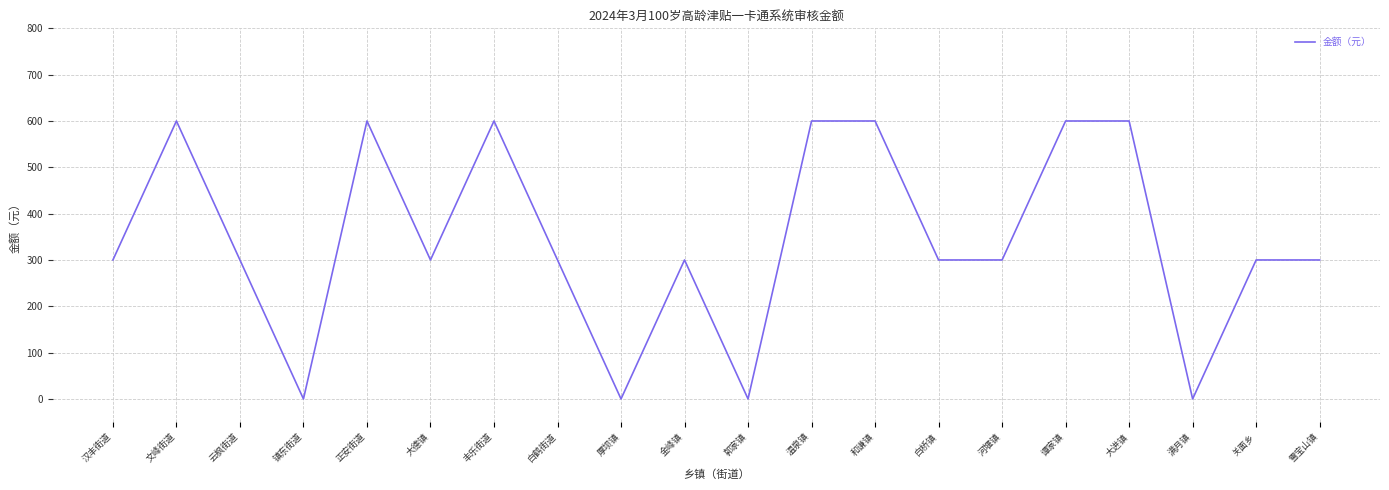

What is the difference between the maximum and minimum values?

600